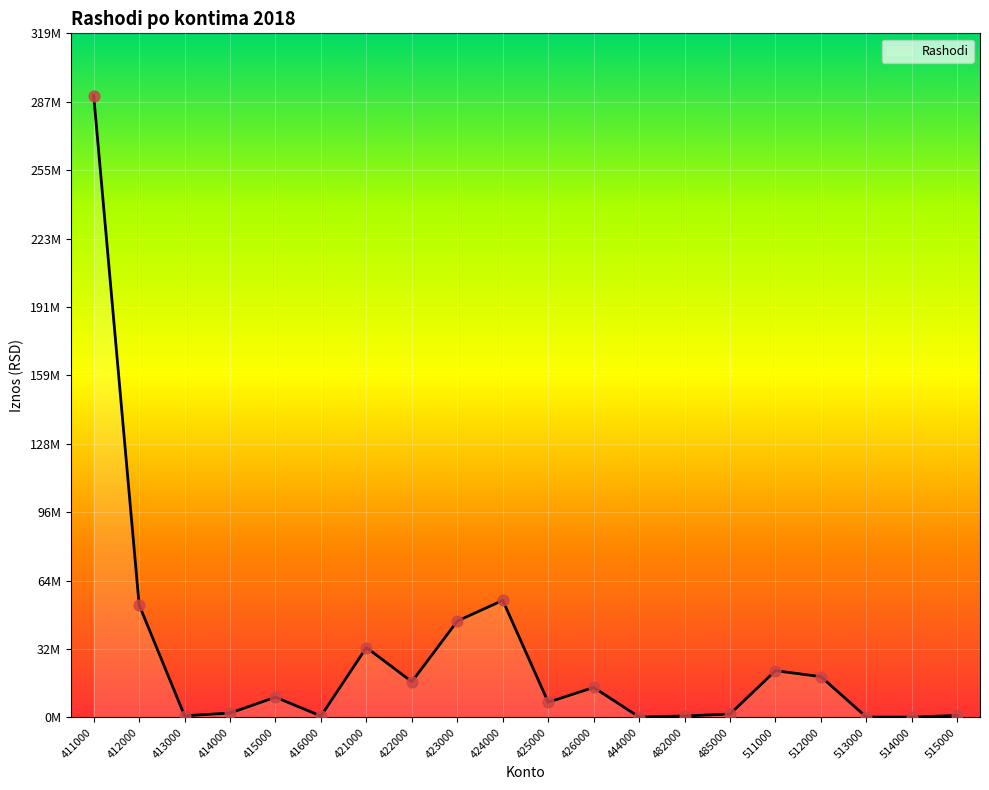

Between 414000 and 515000, which is larger?

414000